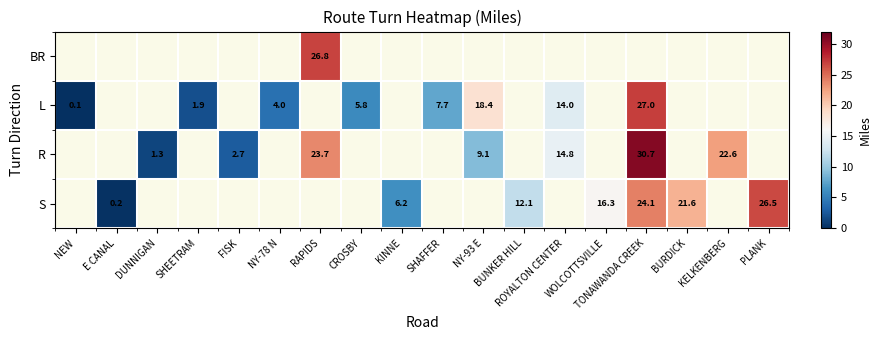

Which has a higher value, BUNKER HILL or WOLCOTTSVILLE?

WOLCOTTSVILLE